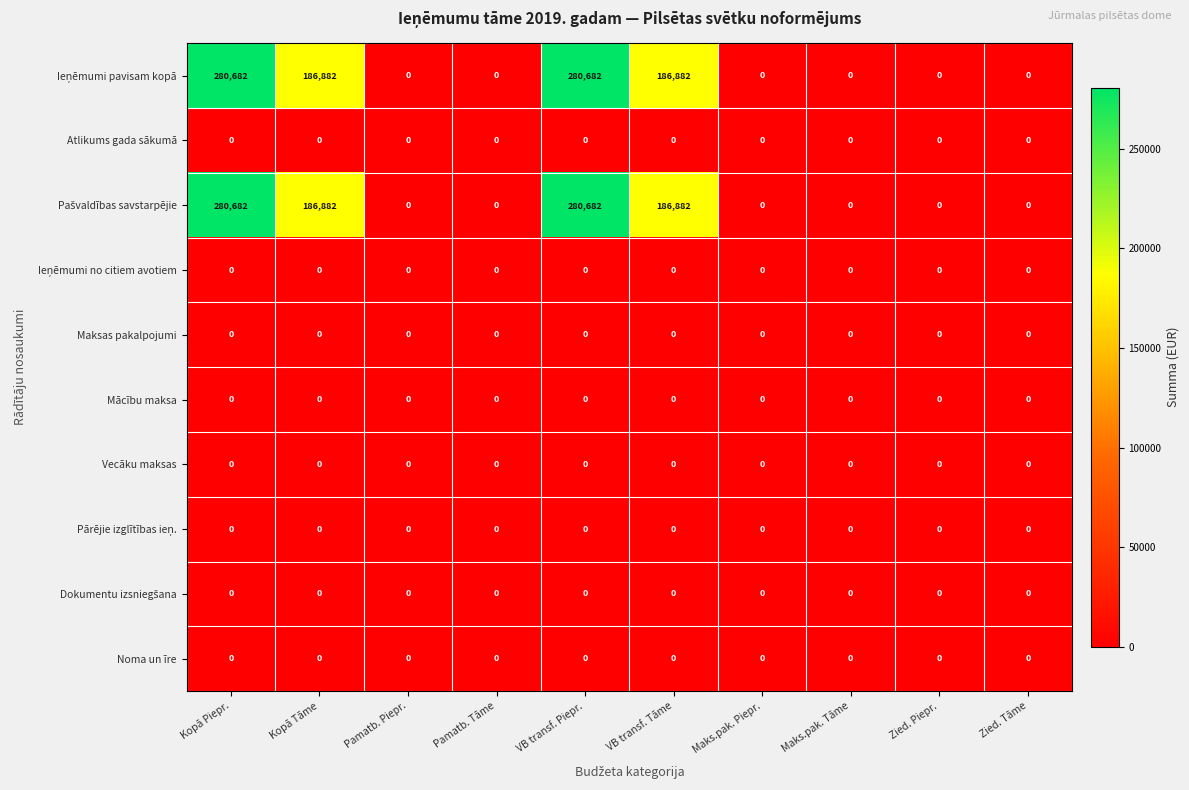

The Vecāku maksas series shows 0 at Pamatb. Piepr.. True or false?

True